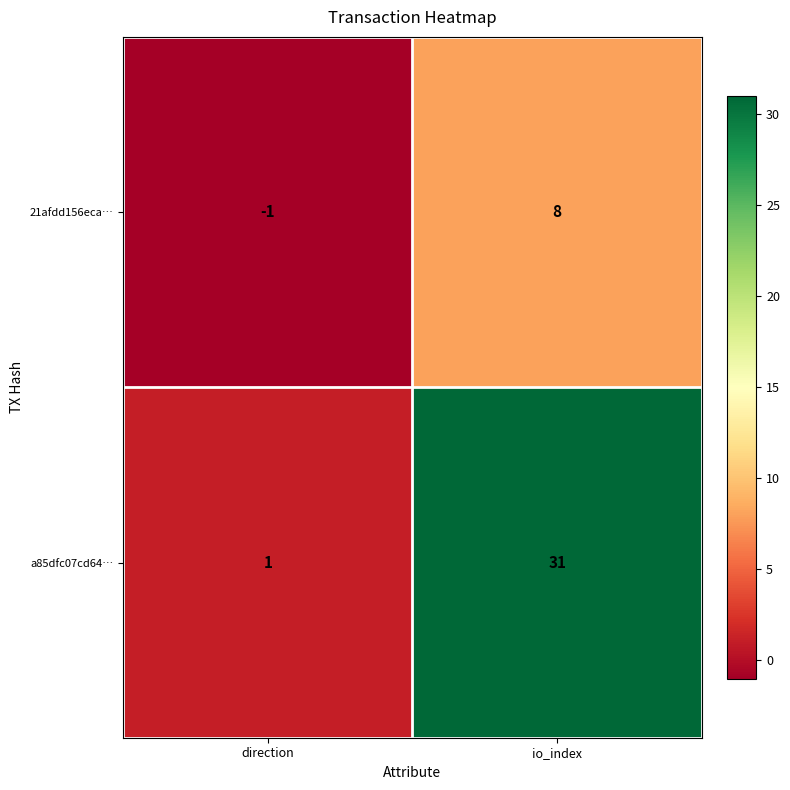

What is the approximate value of 21afdd156eca… at io_index?

8